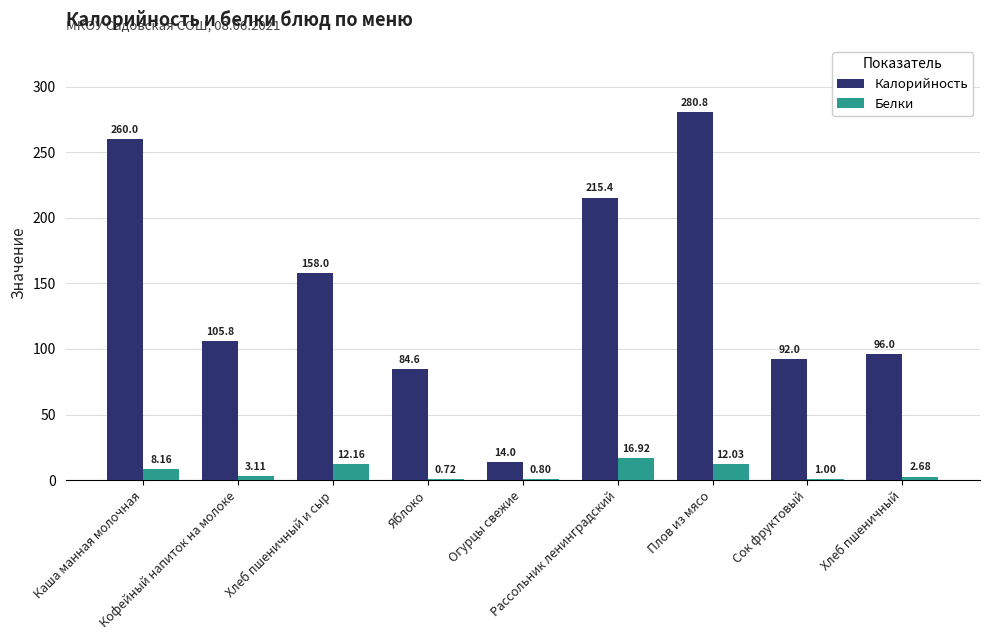

What is the sum of the Белки values at Плов из мясо and Яблоко?

12.8